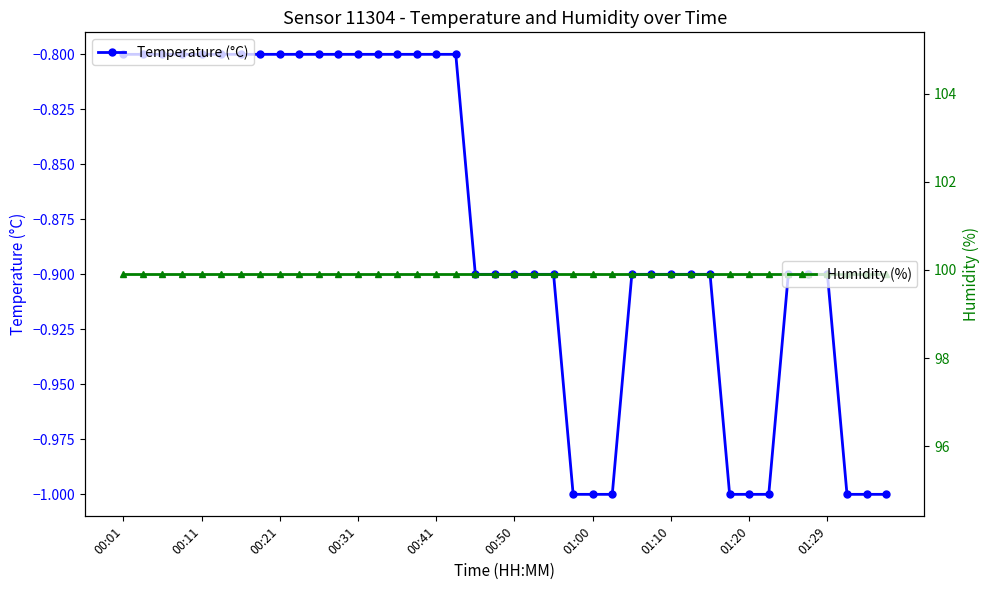

The Temperature (°C) series shows -0.6 at 01:29. True or false?

False